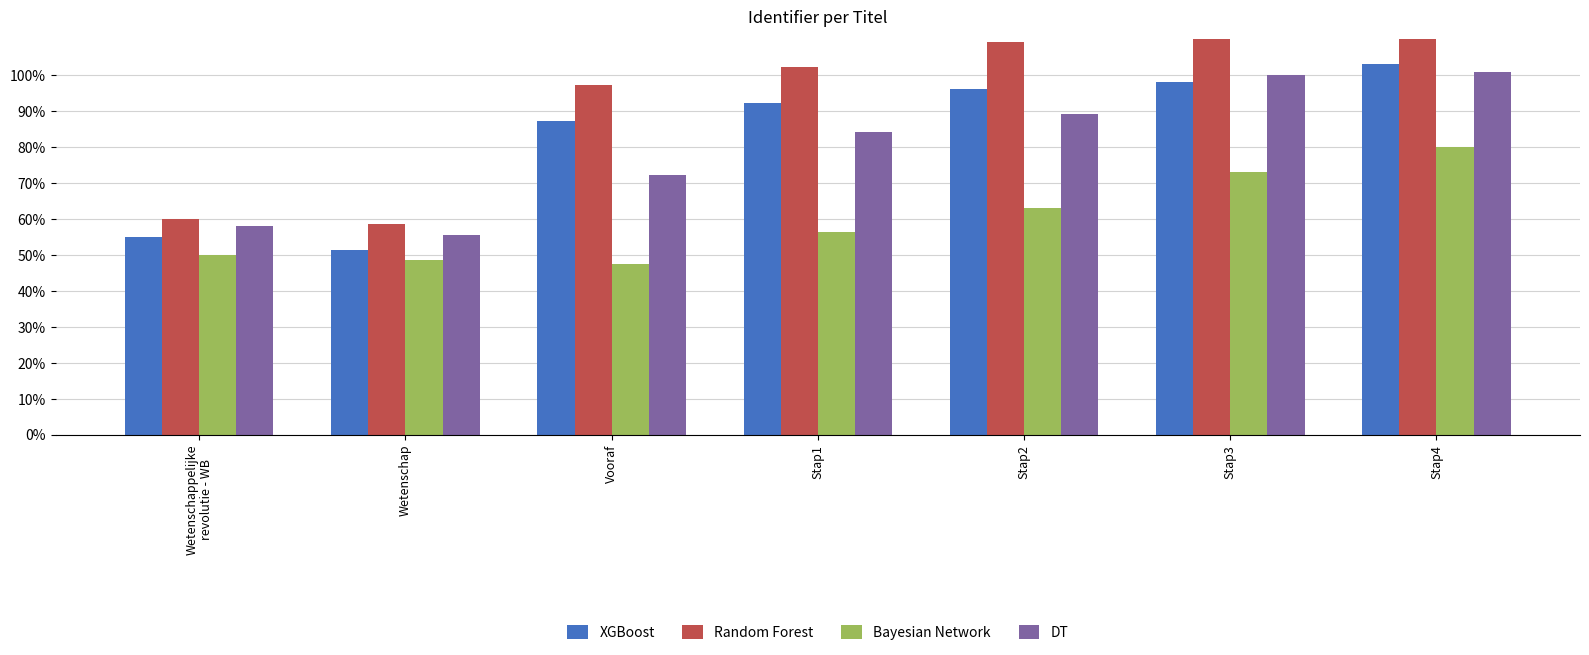

What is the value of the Random Forest bar at the 4th from the left?

102.2